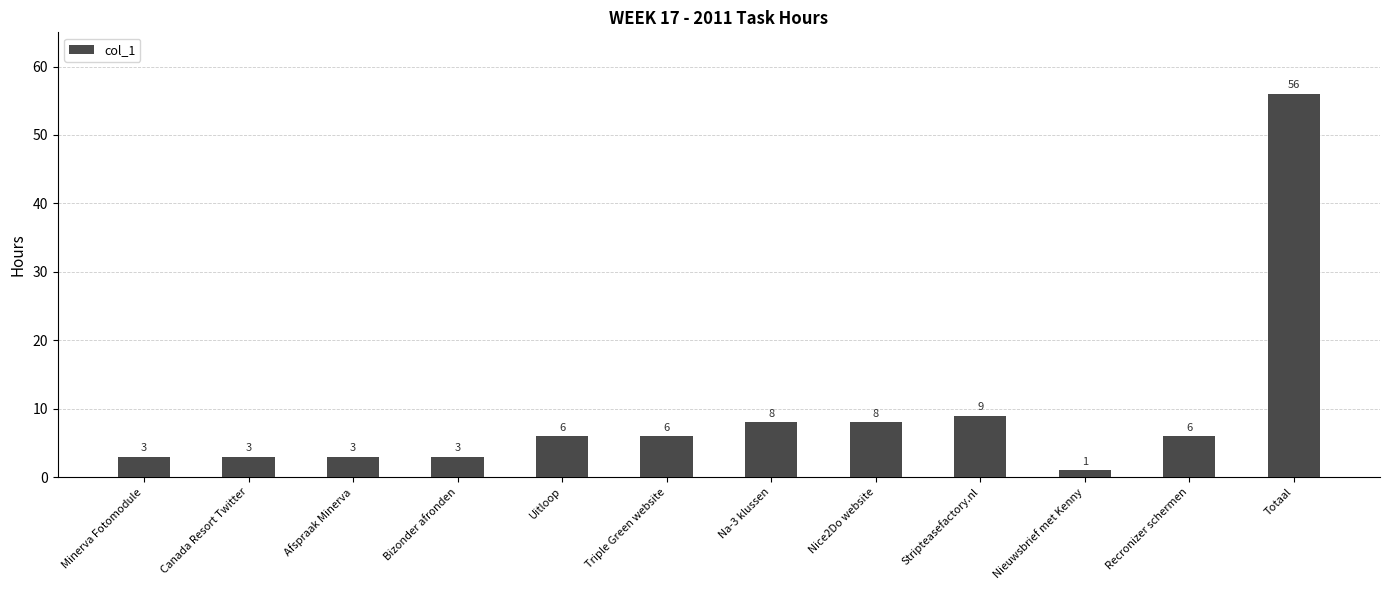

What is the minimum value shown in the chart?

1